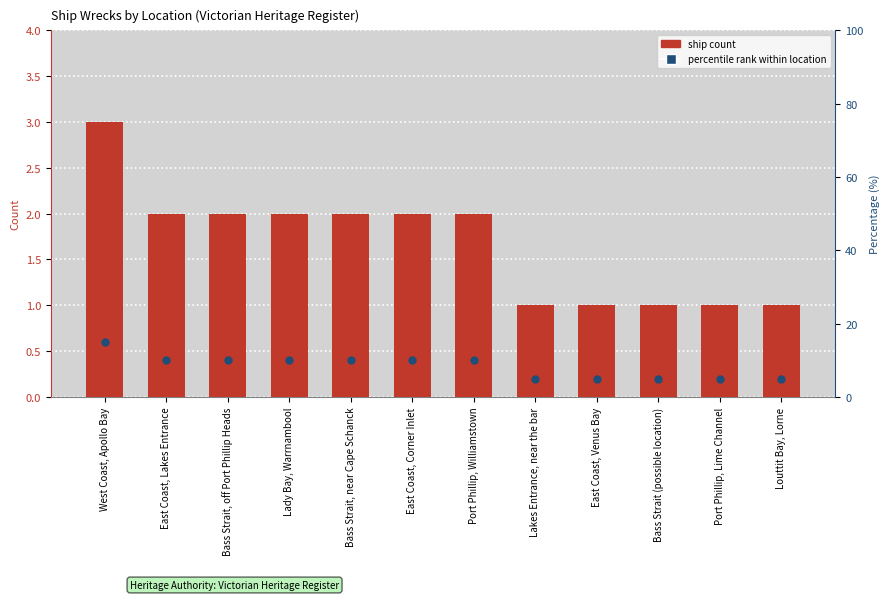

At how many categories does at least one series exceed 8?

7